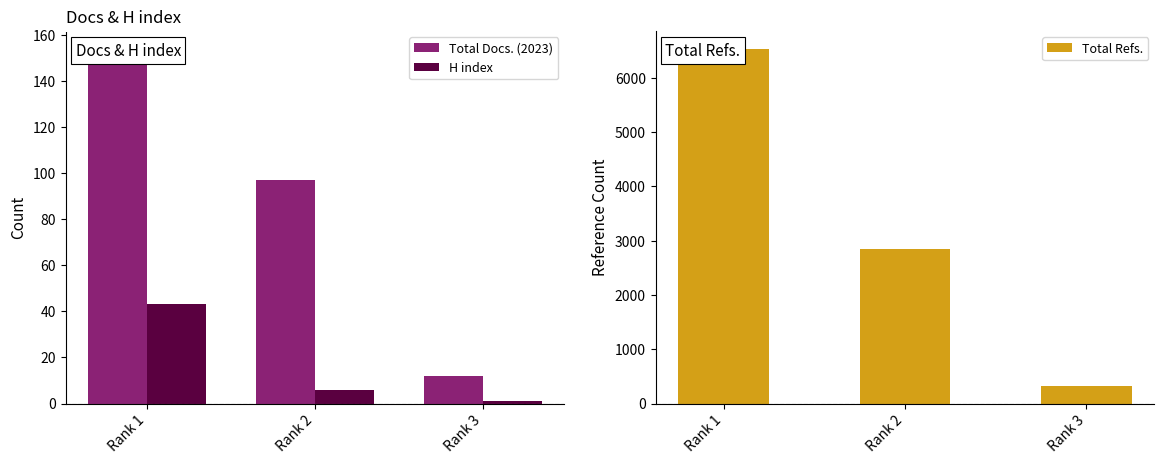

The Total Docs. (2023) series shows 146 at Rank 2. True or false?

False